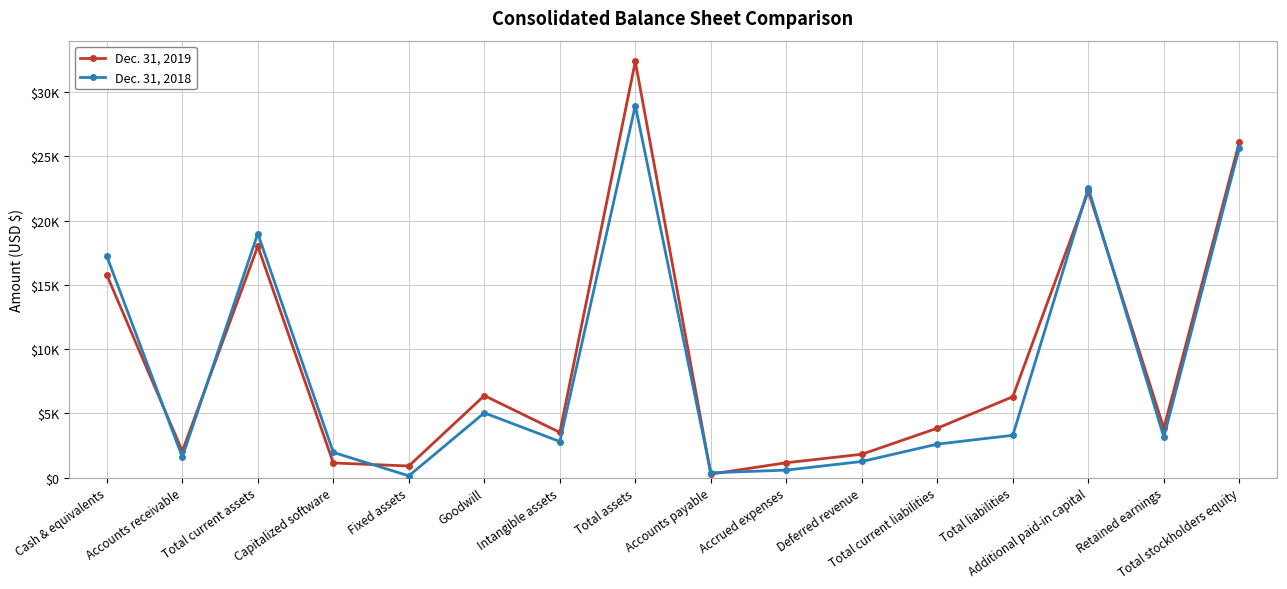

What are all the series names shown in the legend?

Dec. 31, 2019, Dec. 31, 2018